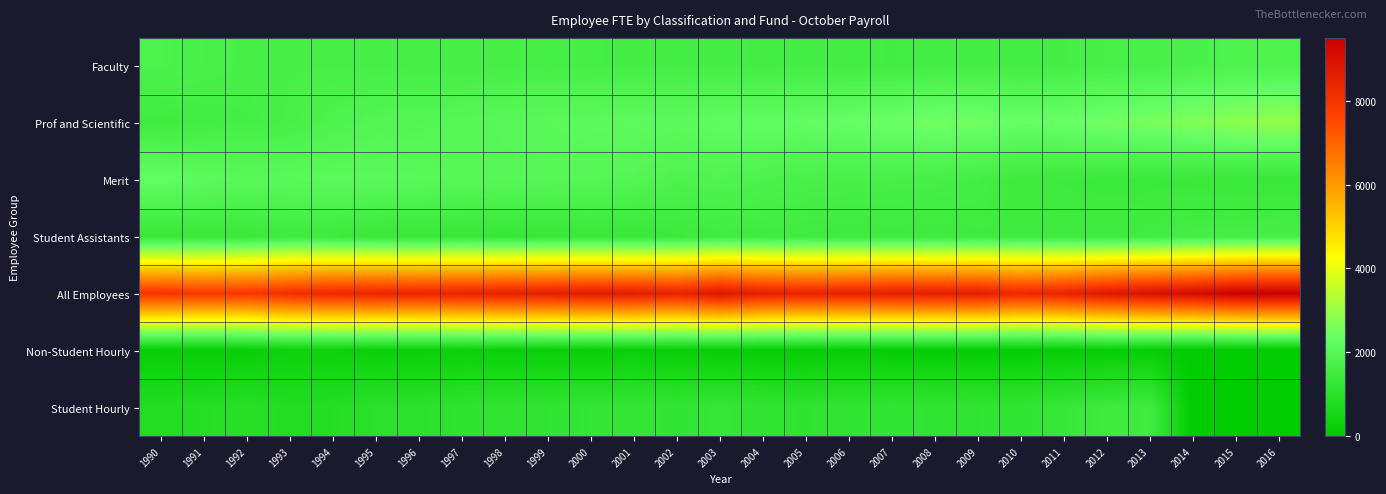

What is the spread (max minus min) of values at 1990?

7822.7